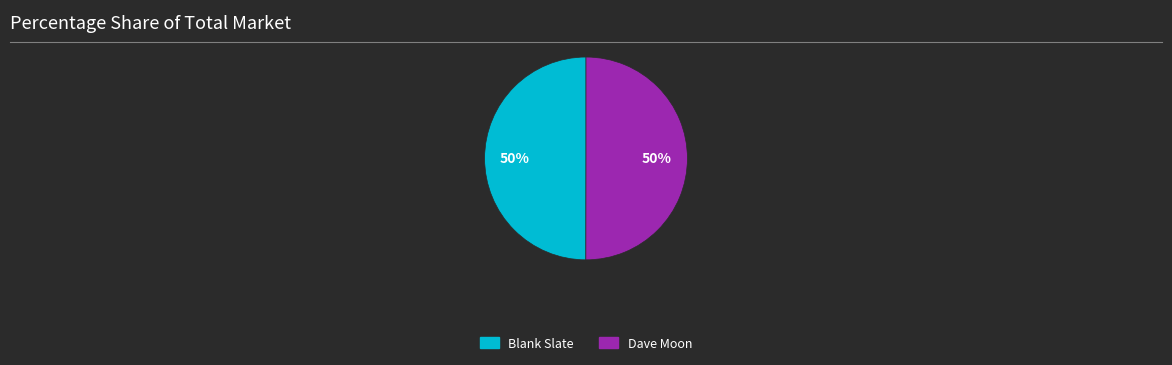

What percentage is the Dave Moon slice, to the nearest percent?

50%